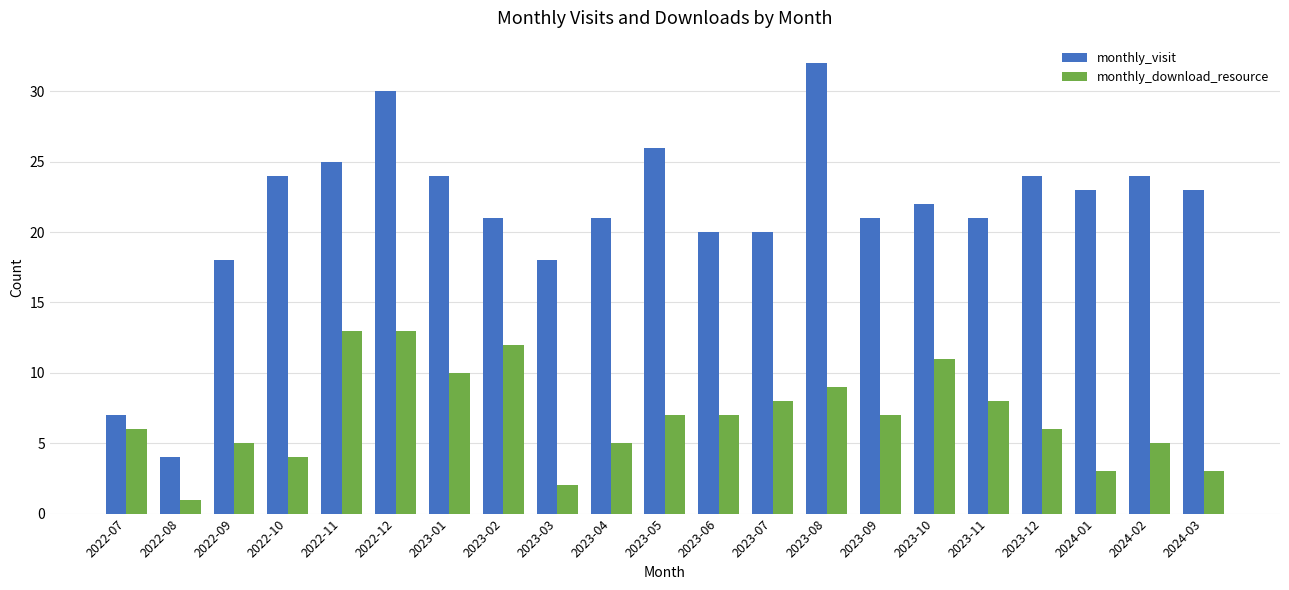

Reading right to left, transcribe all the data shown in this chart.

monthly_visit: 2024-03=23	2024-02=24	2024-01=23	2023-12=24	2023-11=21	2023-10=22	2023-09=21	2023-08=32	2023-07=20	2023-06=20	2023-05=26	2023-04=21	2023-03=18	2023-02=21	2023-01=24	2022-12=30	2022-11=25	2022-10=24	2022-09=18	2022-08=4	2022-07=7
monthly_download_resource: 2024-03=3	2024-02=5	2024-01=3	2023-12=6	2023-11=8	2023-10=11	2023-09=7	2023-08=9	2023-07=8	2023-06=7	2023-05=7	2023-04=5	2023-03=2	2023-02=12	2023-01=10	2022-12=13	2022-11=13	2022-10=4	2022-09=5	2022-08=1	2022-07=6